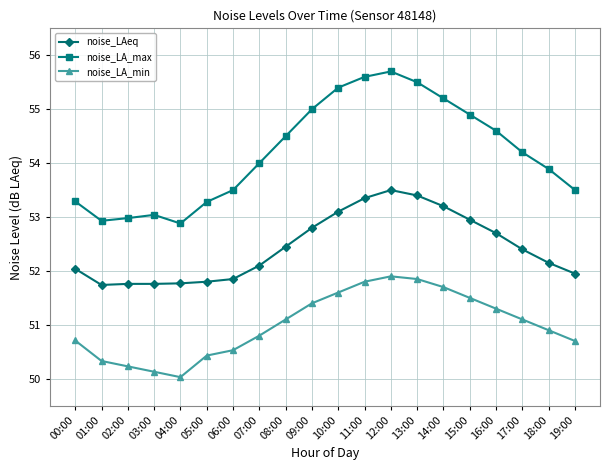

Which series changed the most between 06:00 and 11:00?

noise_LA_max